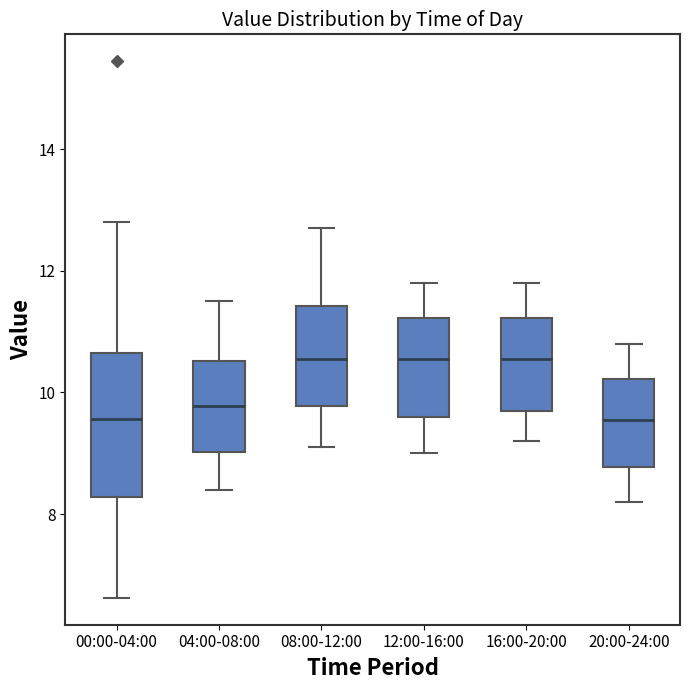

Where does the lower whisker of the box for 04:00-08:00 end on the y-axis? The values are not printed on the chart, so give them approximately, as read against the axis.

8.4